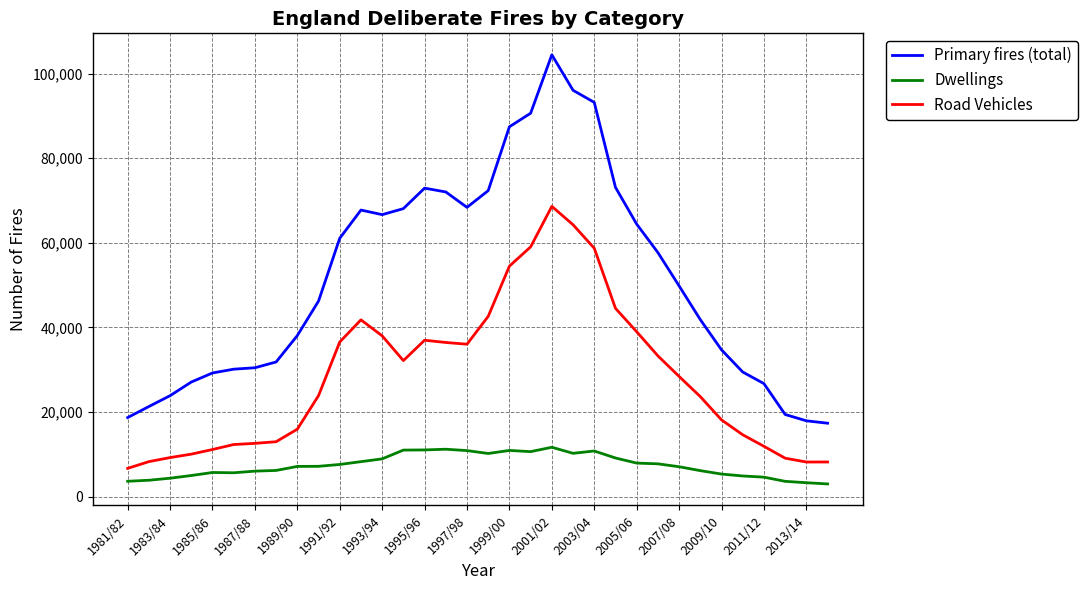

Does the chart have visible grid lines?

Yes